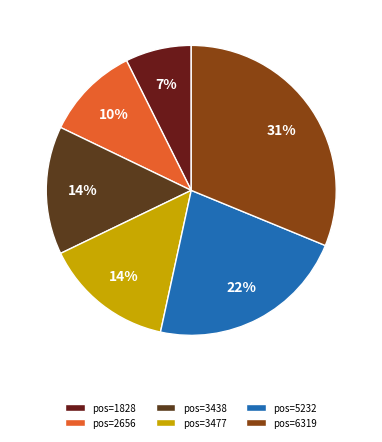

How many segments does this pie chart have?

6